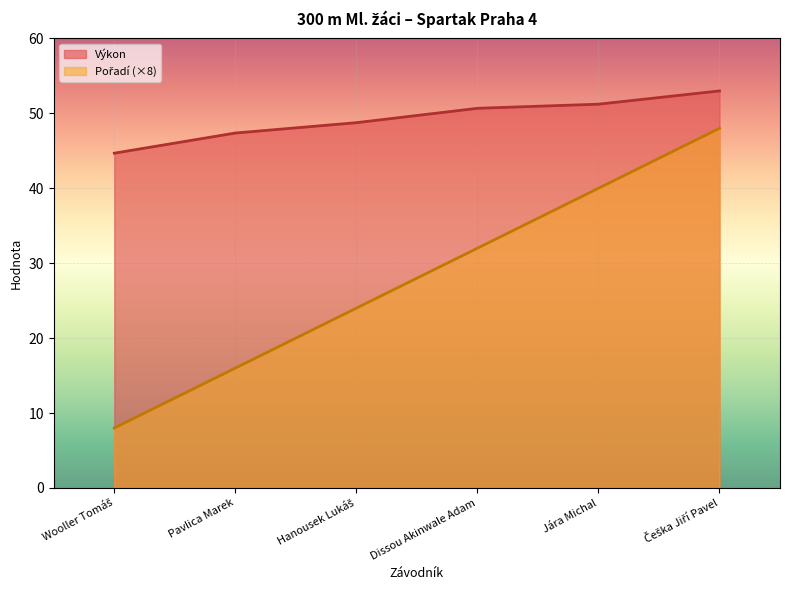

What is the sum of all Výkon values?

295.7